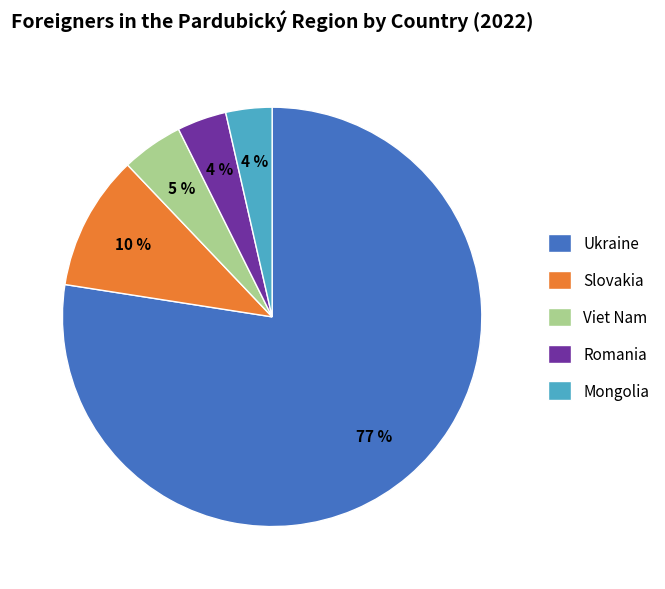

Combined, do Romania and Viet Nam account for over 50%?

No